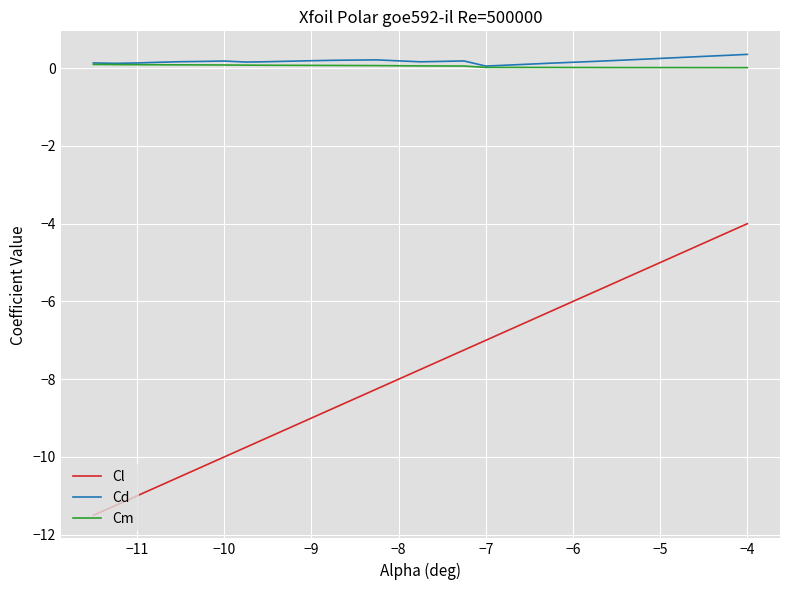

Count the number of data series in this chart.

3